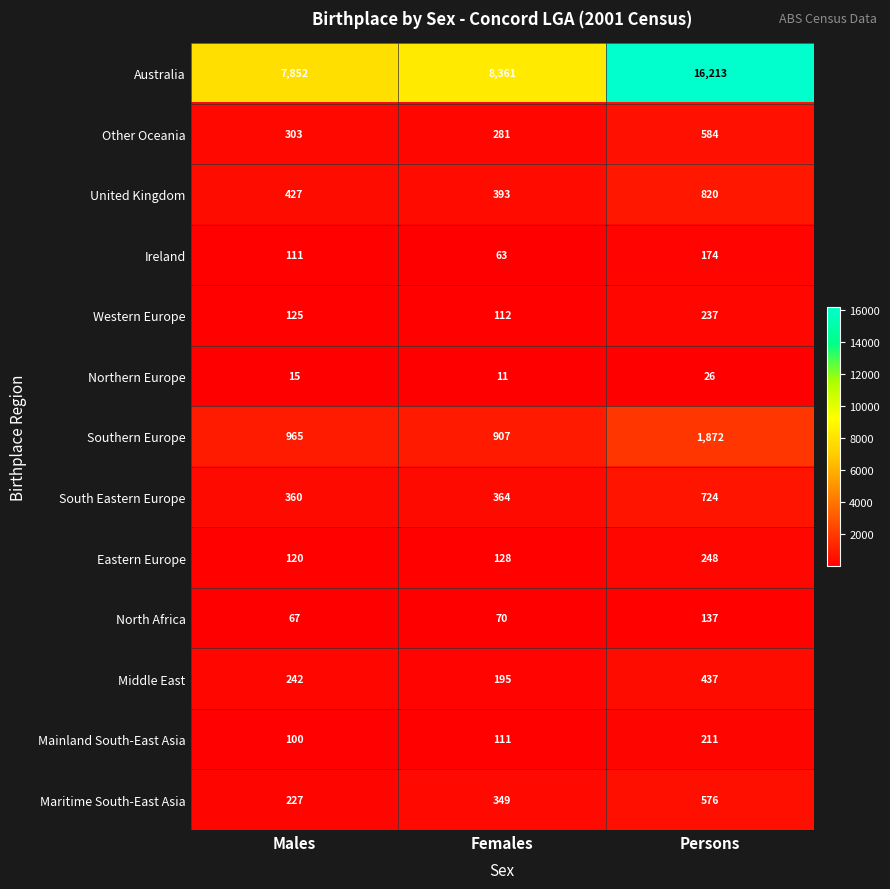

What is the sum of the Maritime South-East Asia values at Females and Persons?

925